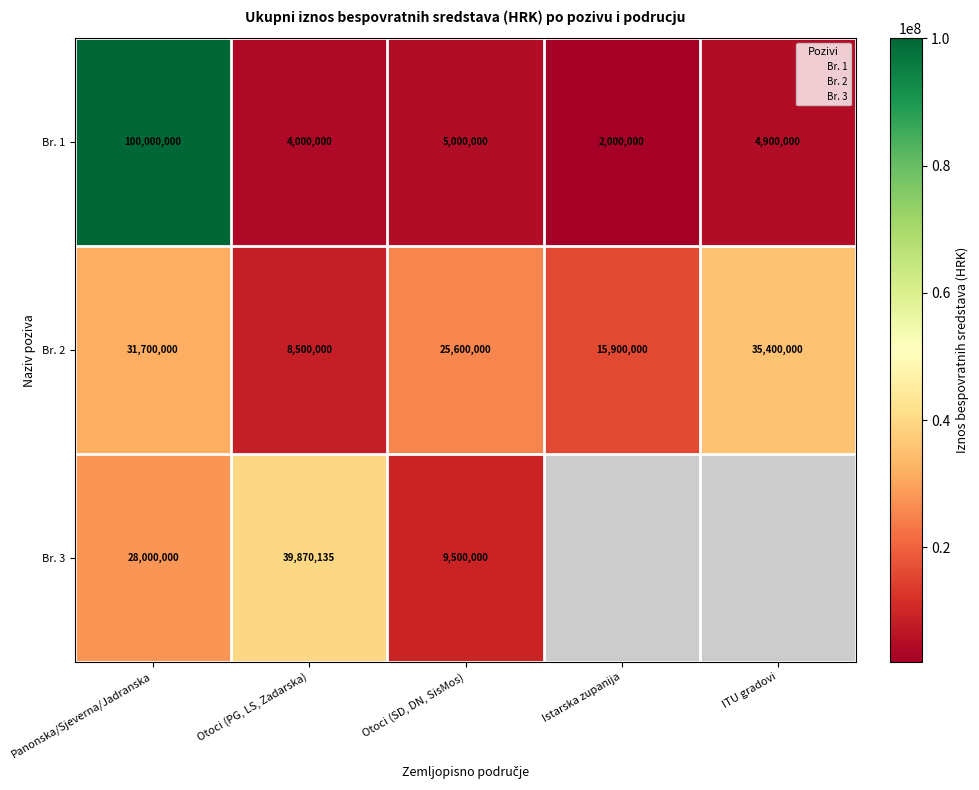

At Otoci (SD, DN, SisMos), list the series in order from largest to smallest.

Br. 2, Br. 3, Br. 1